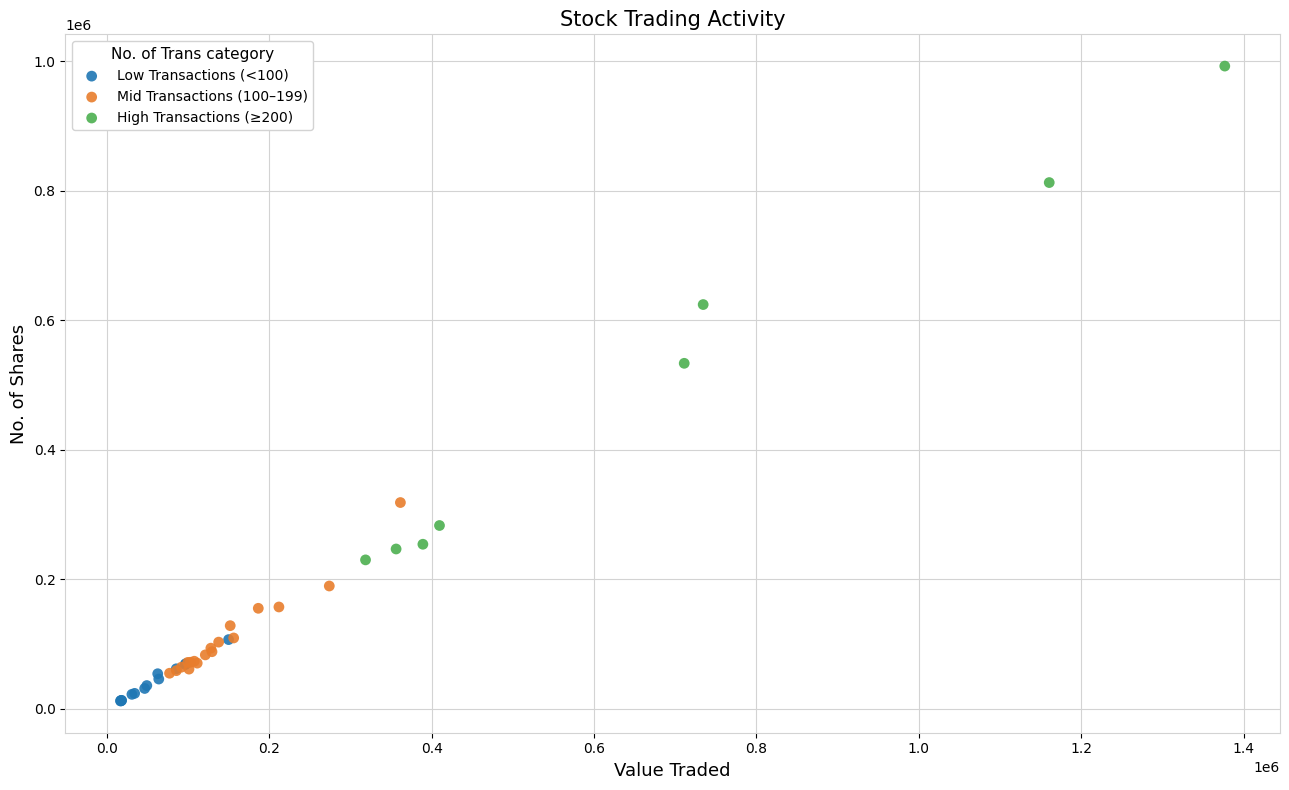

Which series reaches the maximum Y coordinate?

High Transactions (≥200)